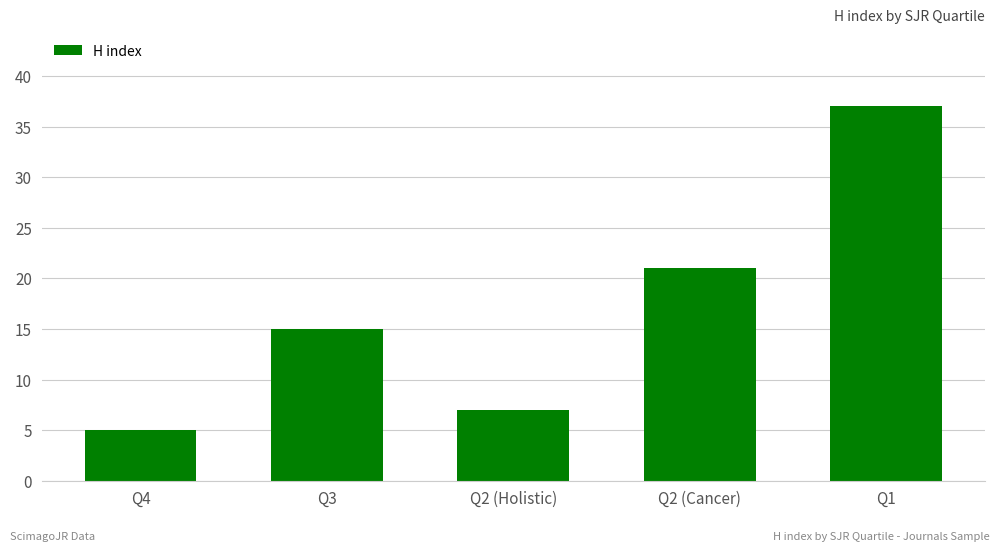

Which category has the highest value across all series?

Q1